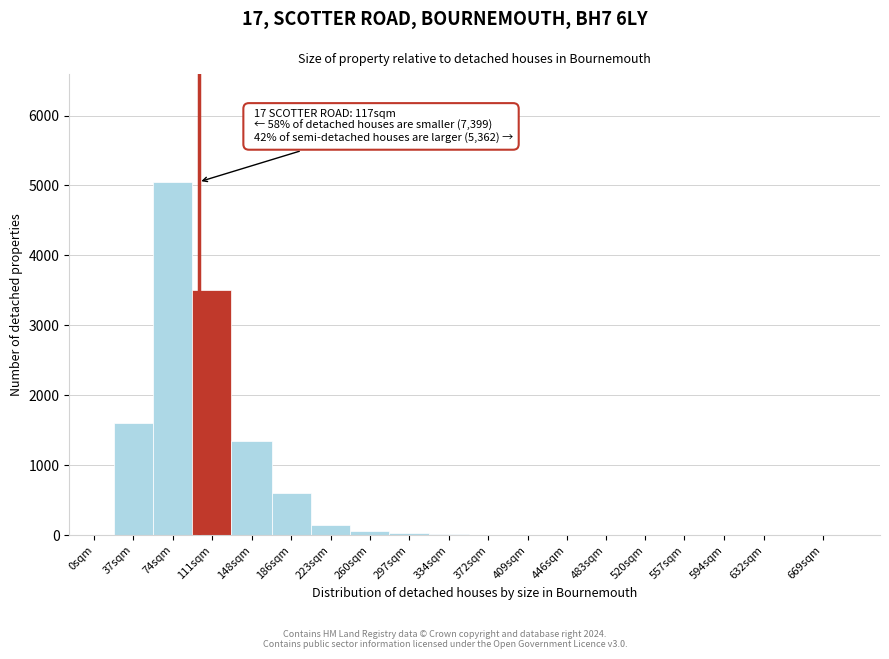

At which category does the chart reach its peak across all series?

74sqm